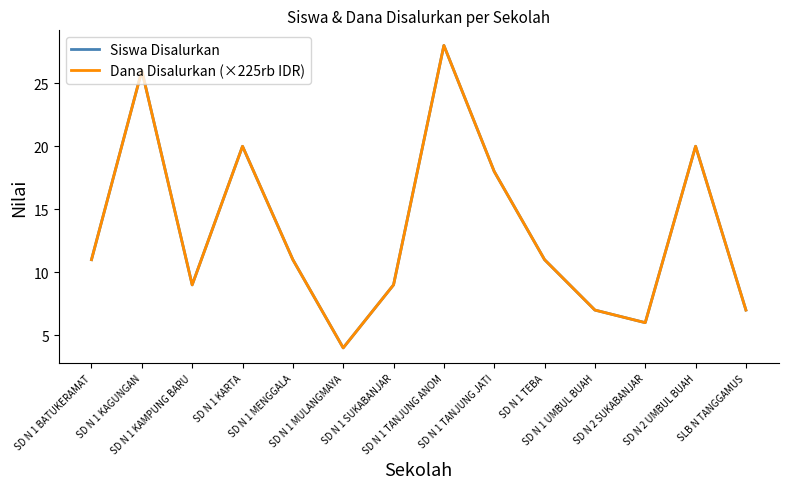

Which series has the largest total across all categories?

Siswa Disalurkan